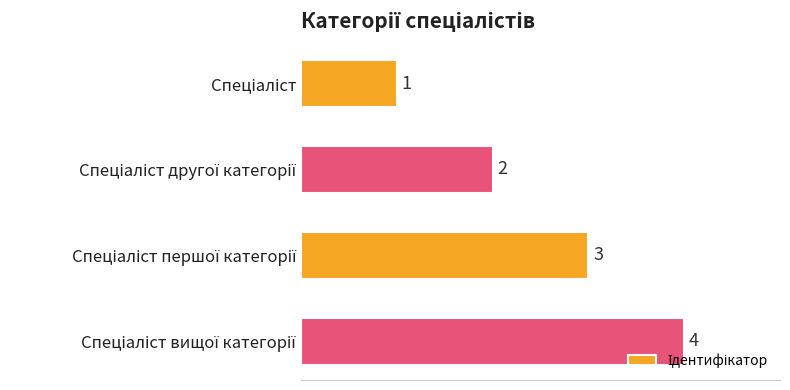

What is the sum of all values?

10